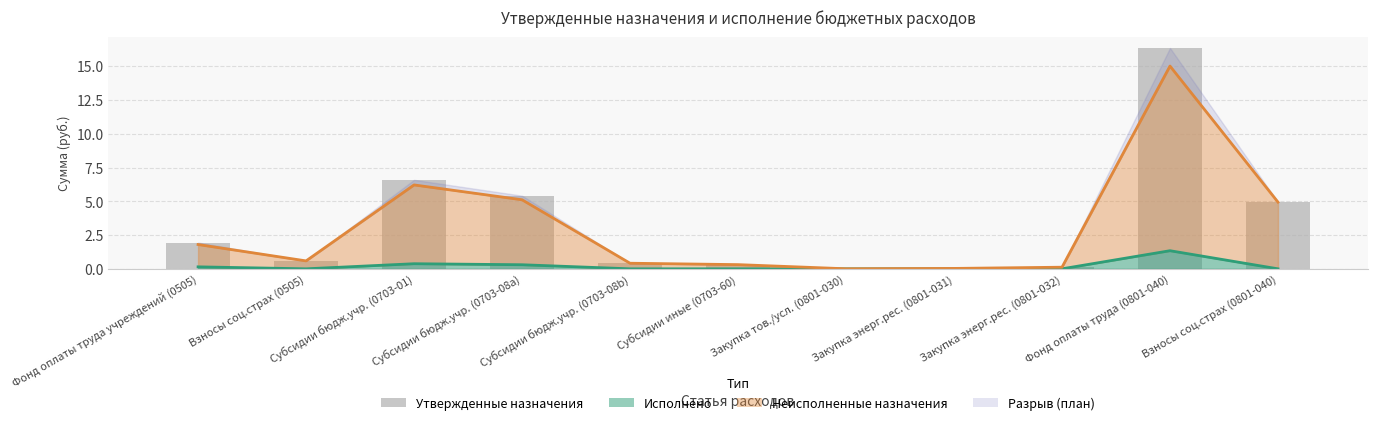

What position from the left is Закупка энерг.рес. (0801-031)?

8